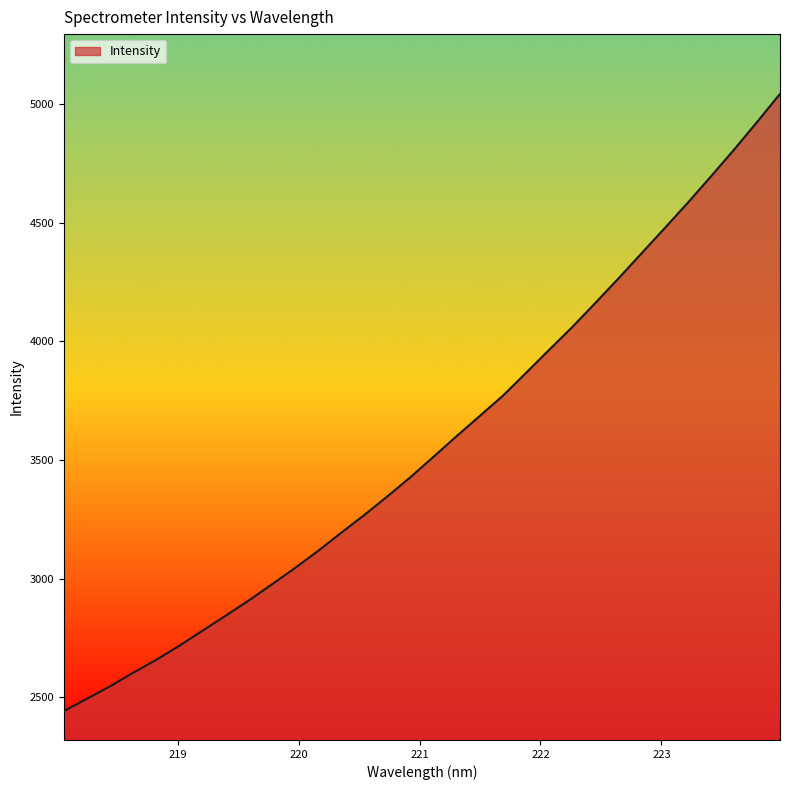

Where does the data first go above 3514?

221.1174